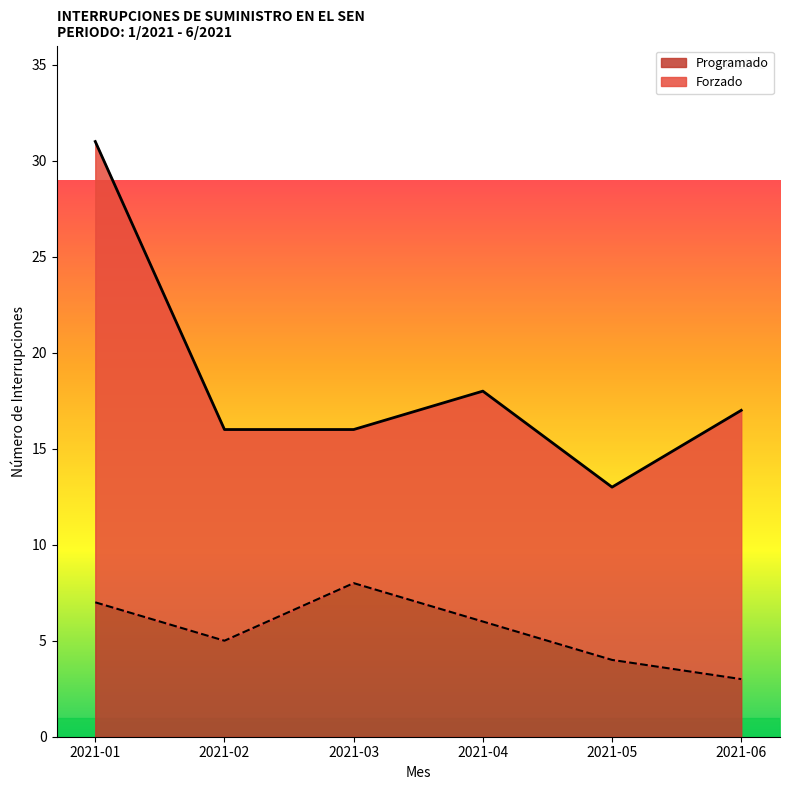

What is the difference between the values at 2021-03 and 2021-04?

2